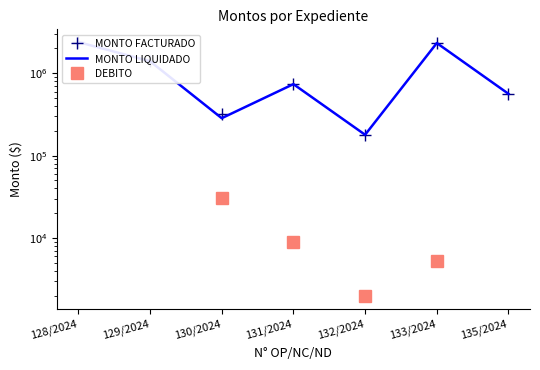

Between 129/2024 and 131/2024, which series saw the biggest shift?

MONTO FACTURADO